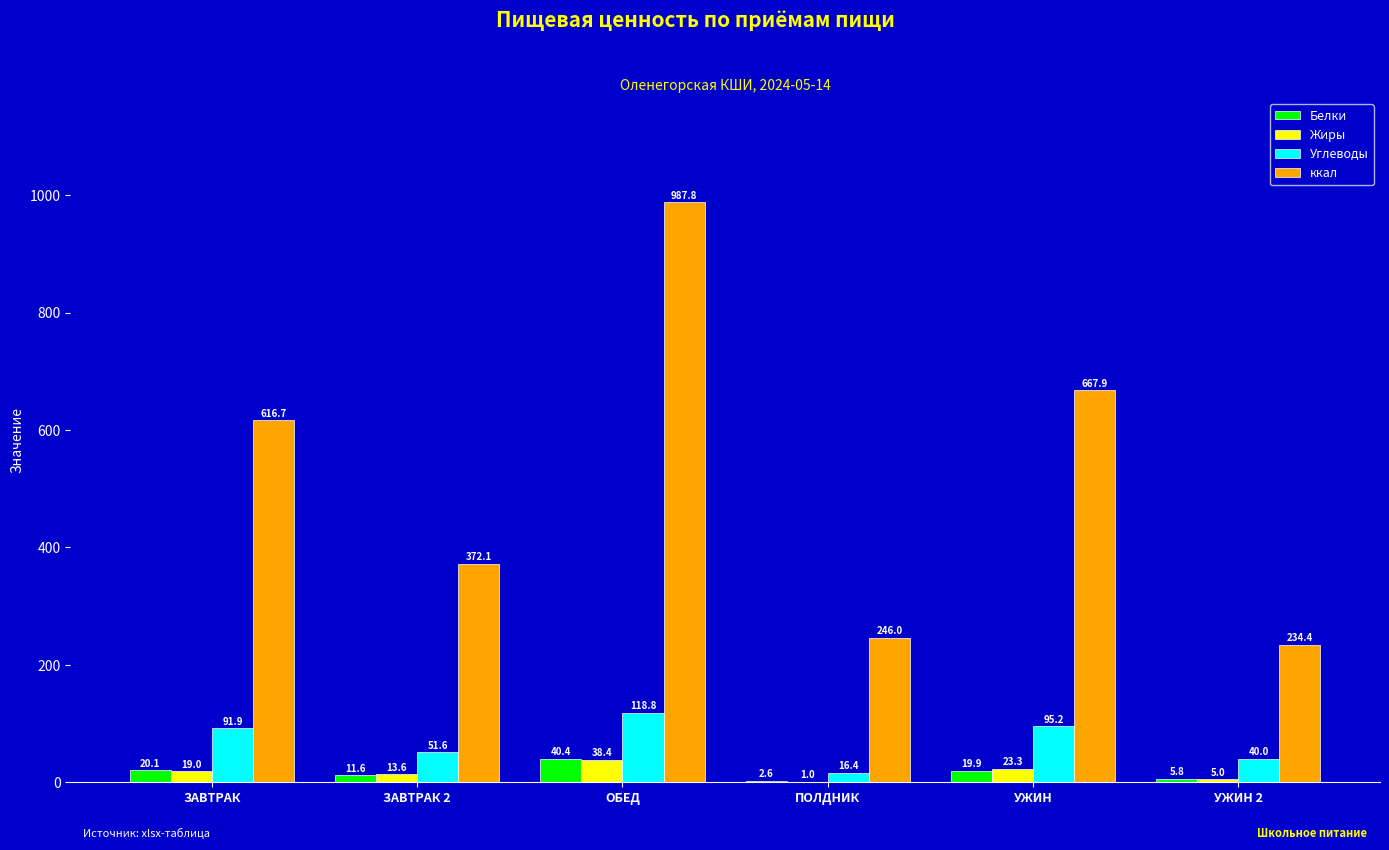

Count the number of data series in this chart.

4